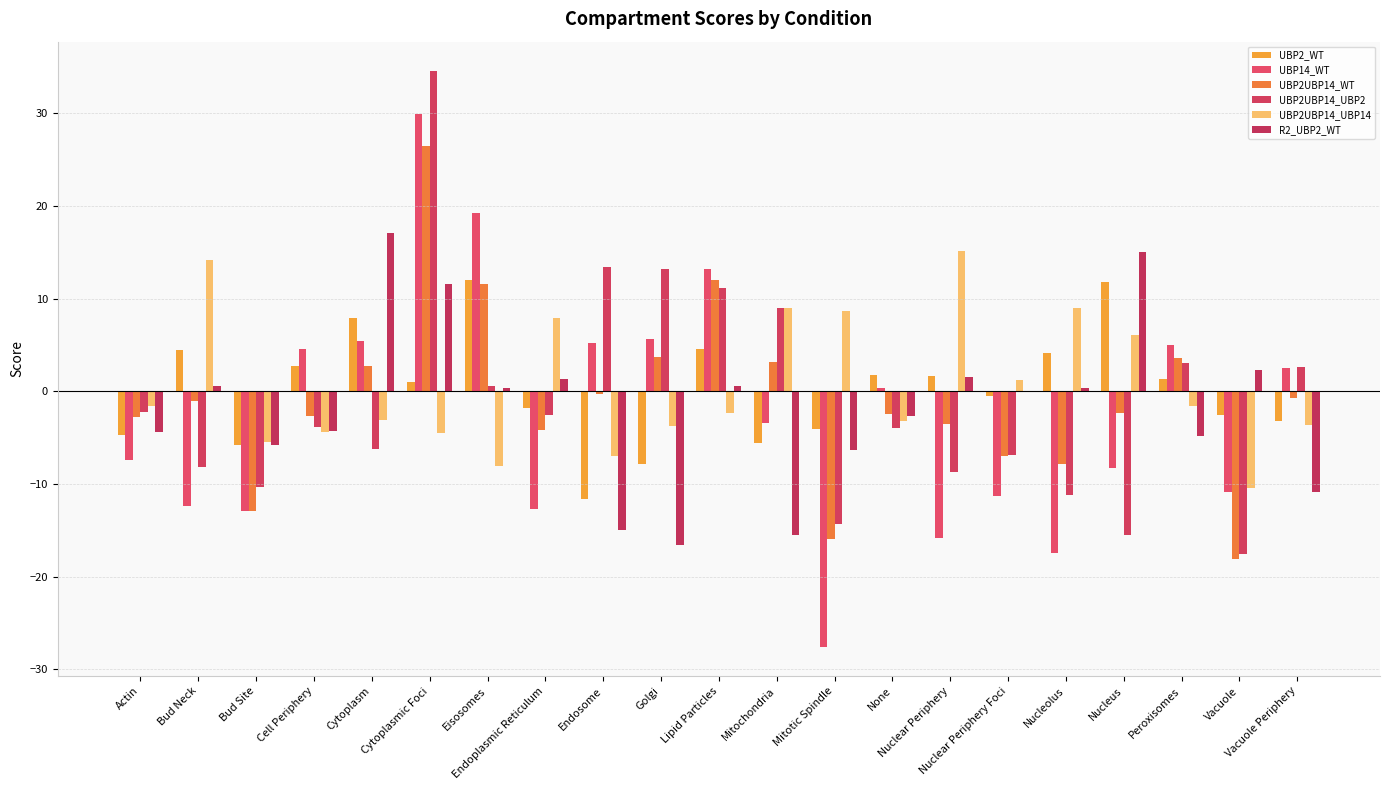

What is the spread (max minus min) of values at Endoplasmic Reticulum?

20.6